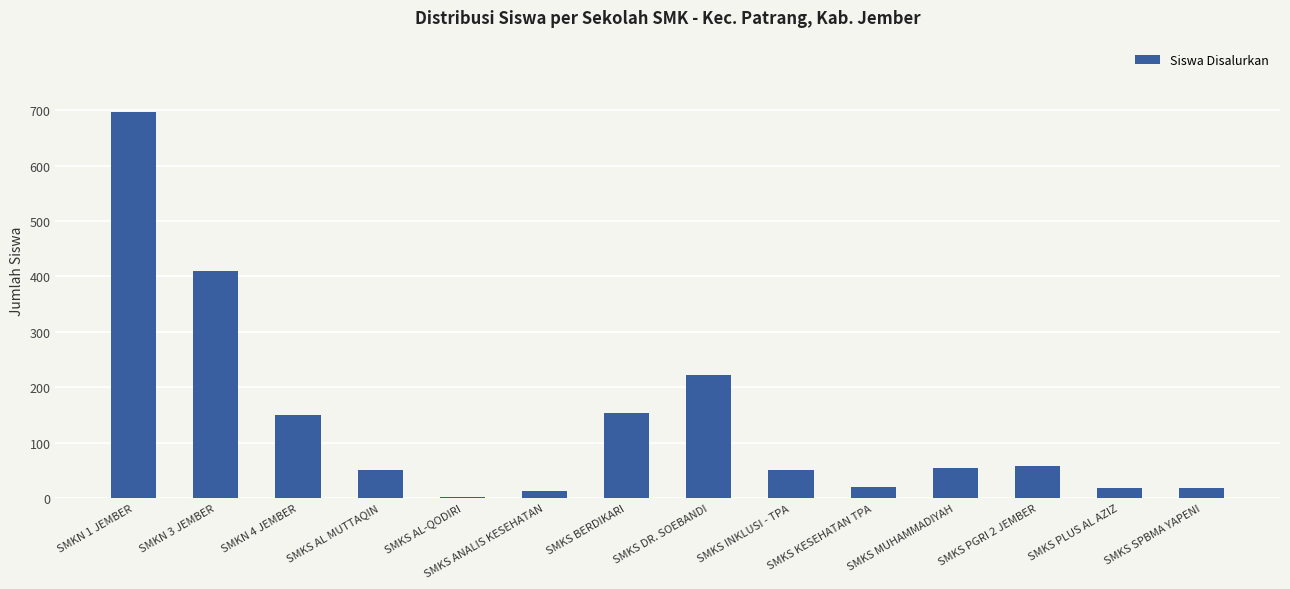

What is the ratio of the value at SMKS MUHAMMADIYAH to the value at SMKS SPBMA YAPENI?

3.1